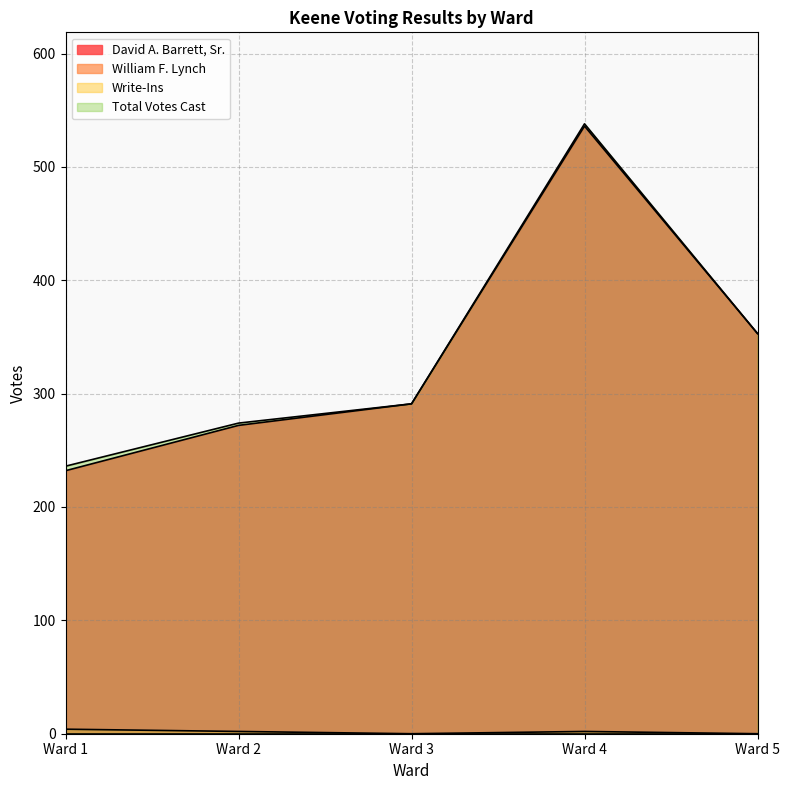

At how many categories does at least one series exceed 44?

5